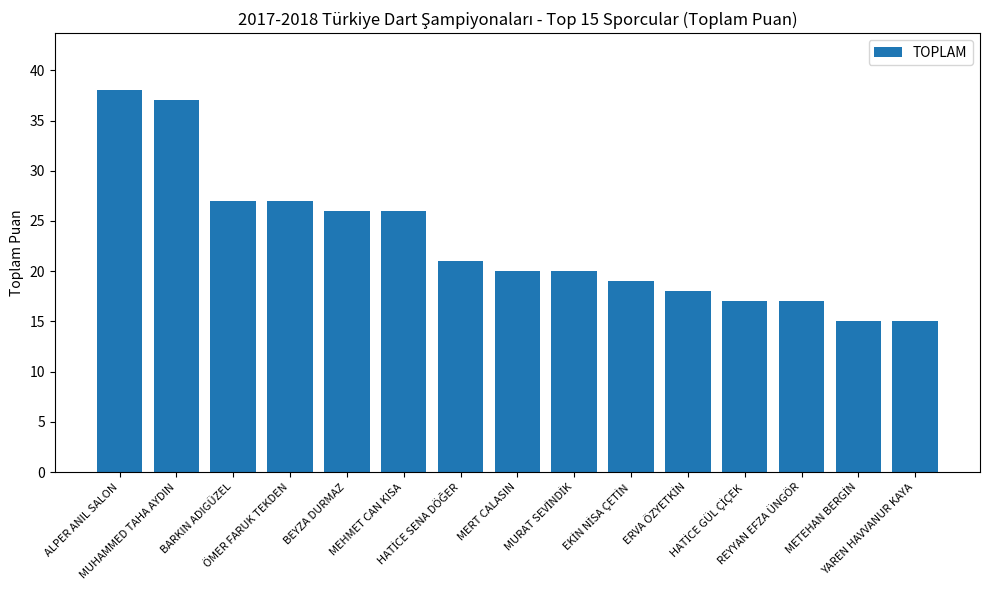

What is the value of the 12th bar from the left?

17